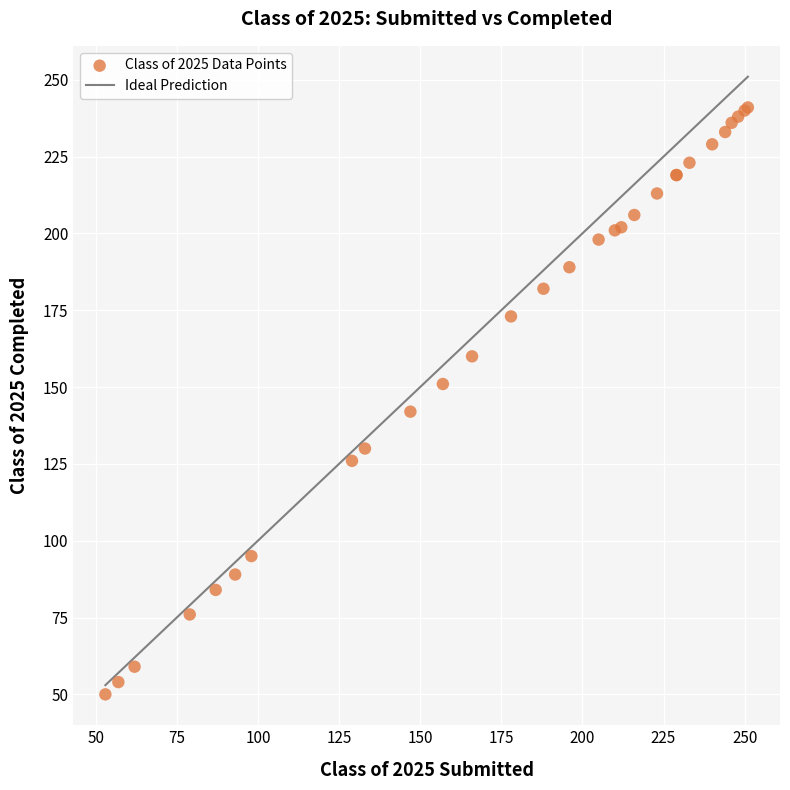

What Y value in the scatter plot is closest to 145?

142